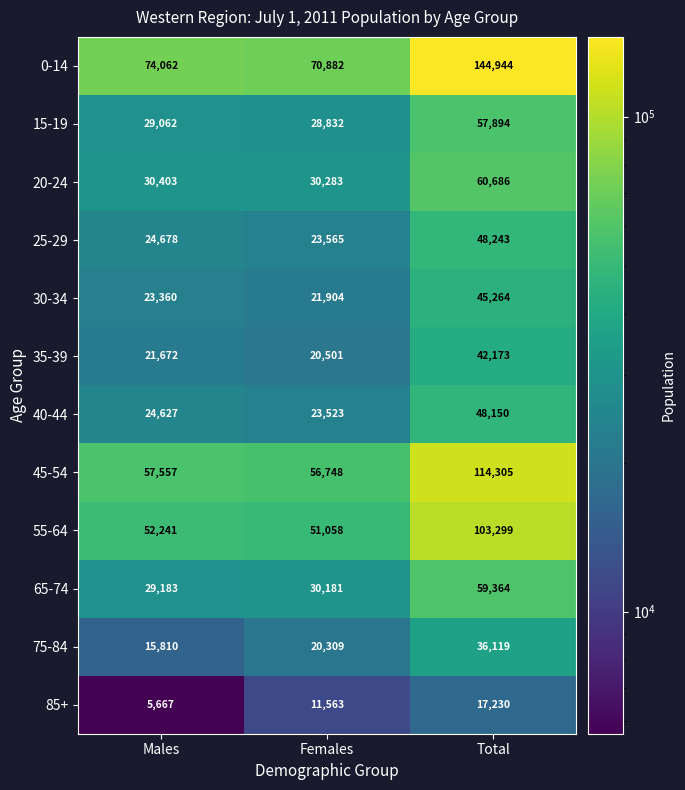

Rank the series at Females from highest to lowest value.

0-14, 45-54, 55-64, 20-24, 65-74, 15-19, 25-29, 40-44, 30-34, 35-39, 75-84, 85+